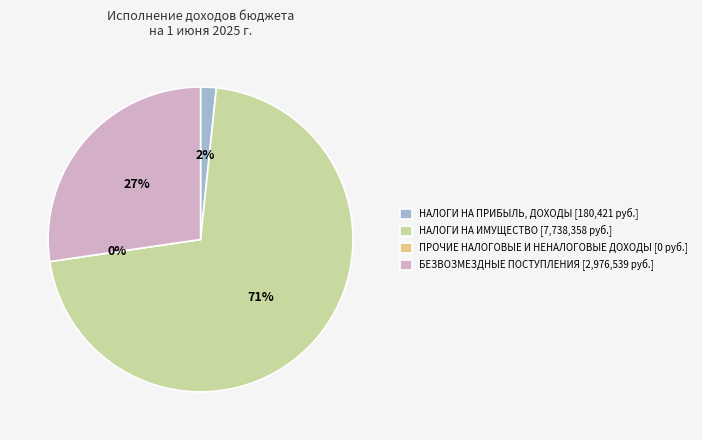

The НАЛОГИ НА ПРИБЫЛЬ, ДОХОДЫ slice represents 11% of the pie. True or false?

False